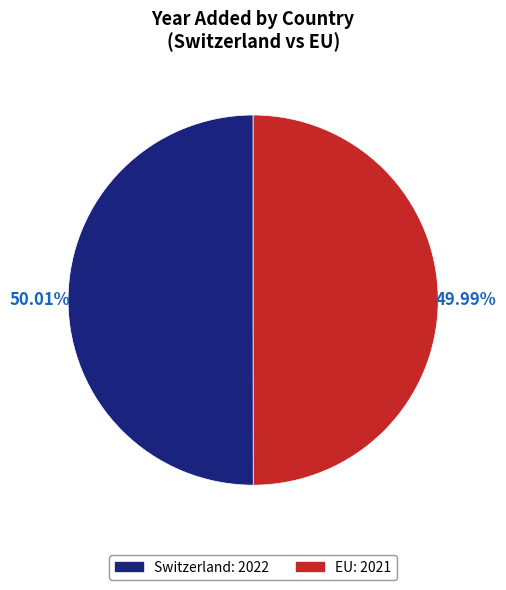

To the nearest percent, what is the average slice percentage?

50%